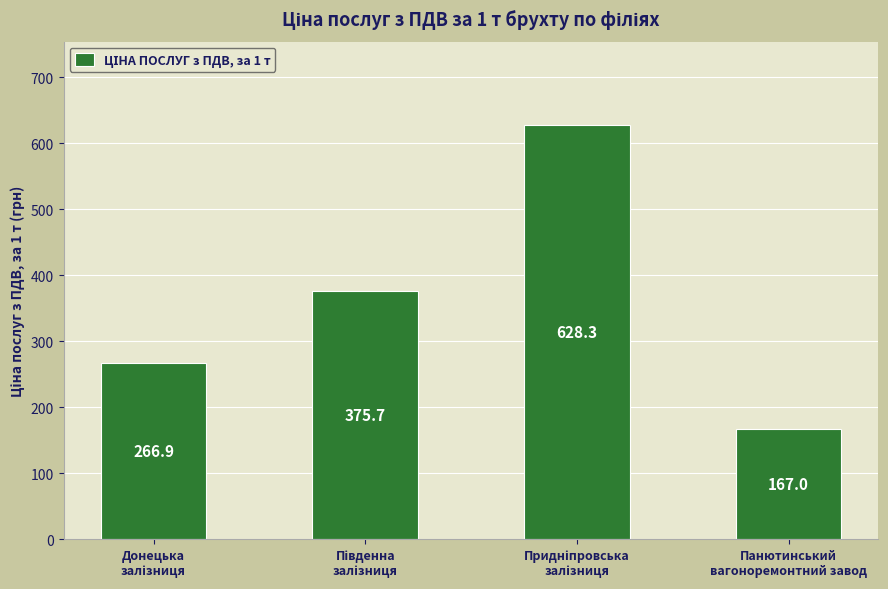

What is the value of the 1st bar from the left?

266.9